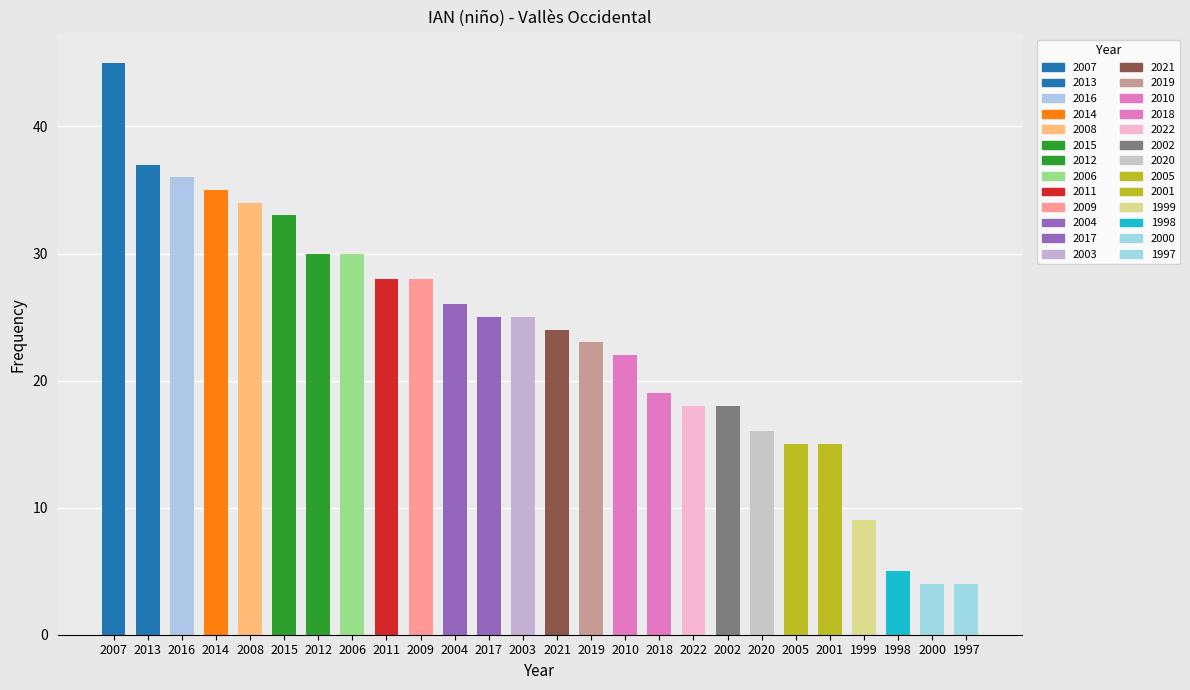

The chart shows a value of 19 at 2018. True or false?

True